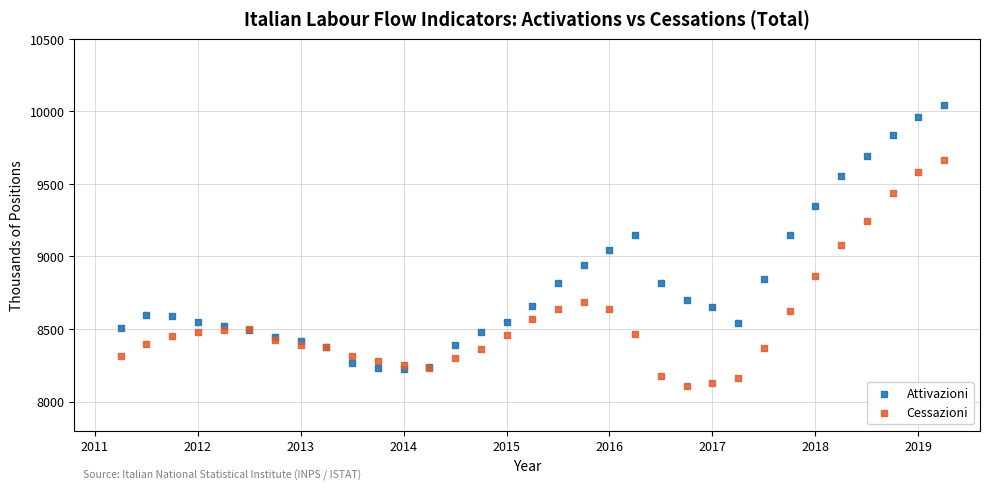

Which series has the largest Y range (max minus min)?

Attivazioni